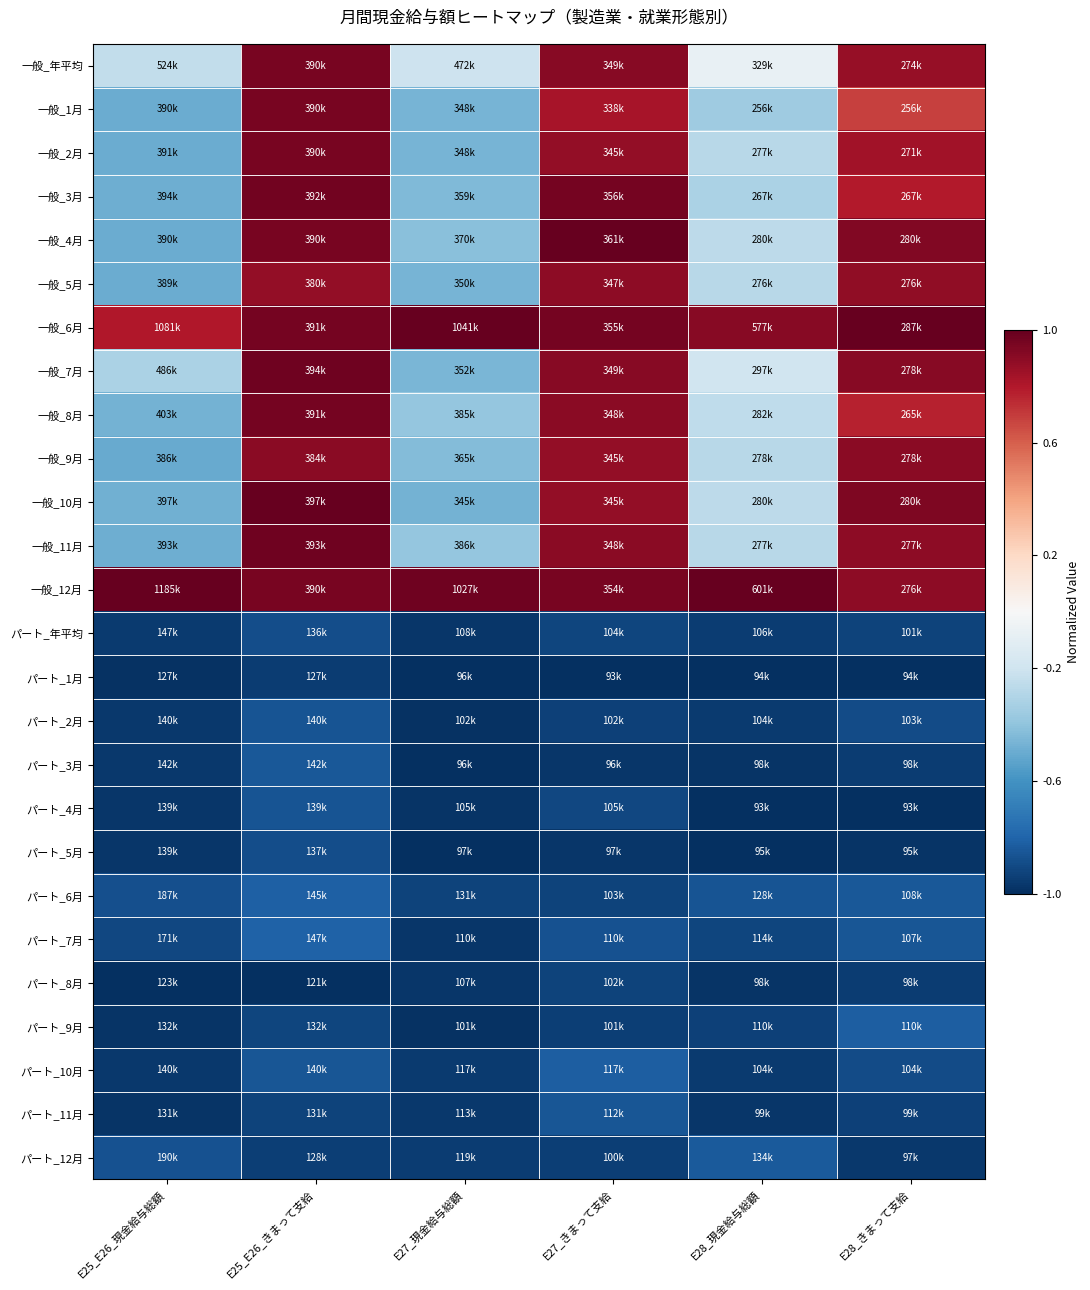

At E27_現金給与総額, list the series in order from largest to smallest.

一般_6月, 一般_12月, 一般_年平均, 一般_11月, 一般_8月, 一般_4月, 一般_9月, 一般_3月, 一般_7月, 一般_5月, 一般_1月, 一般_2月, 一般_10月, パート_6月, パート_12月, パート_10月, パート_11月, パート_7月, パート_年平均, パート_8月, パート_4月, パート_2月, パート_9月, パート_5月, パート_3月, パート_1月